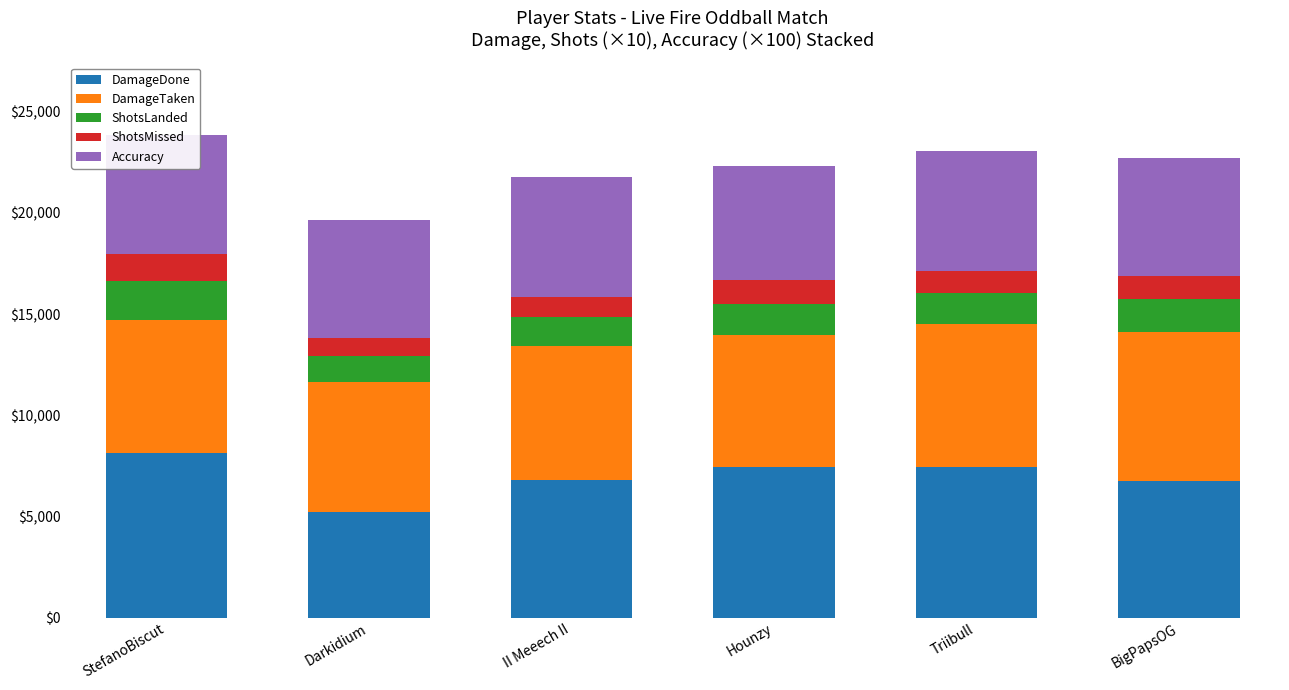

What is the difference between the second highest and minimum values in the DamageDone series?

2235